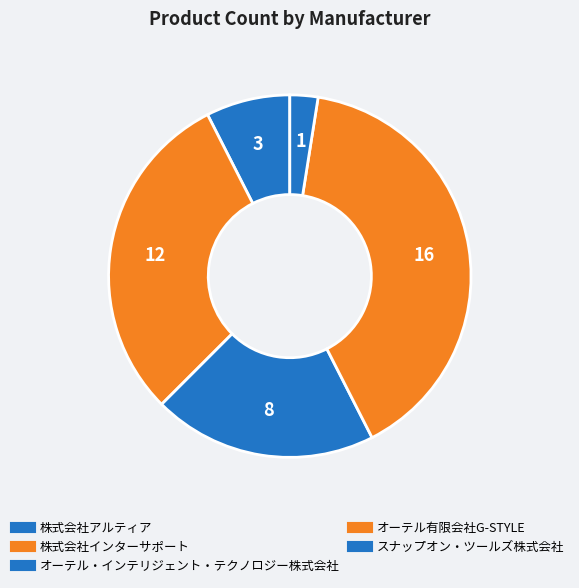

Is 株式会社アルティア the majority of the pie?

No